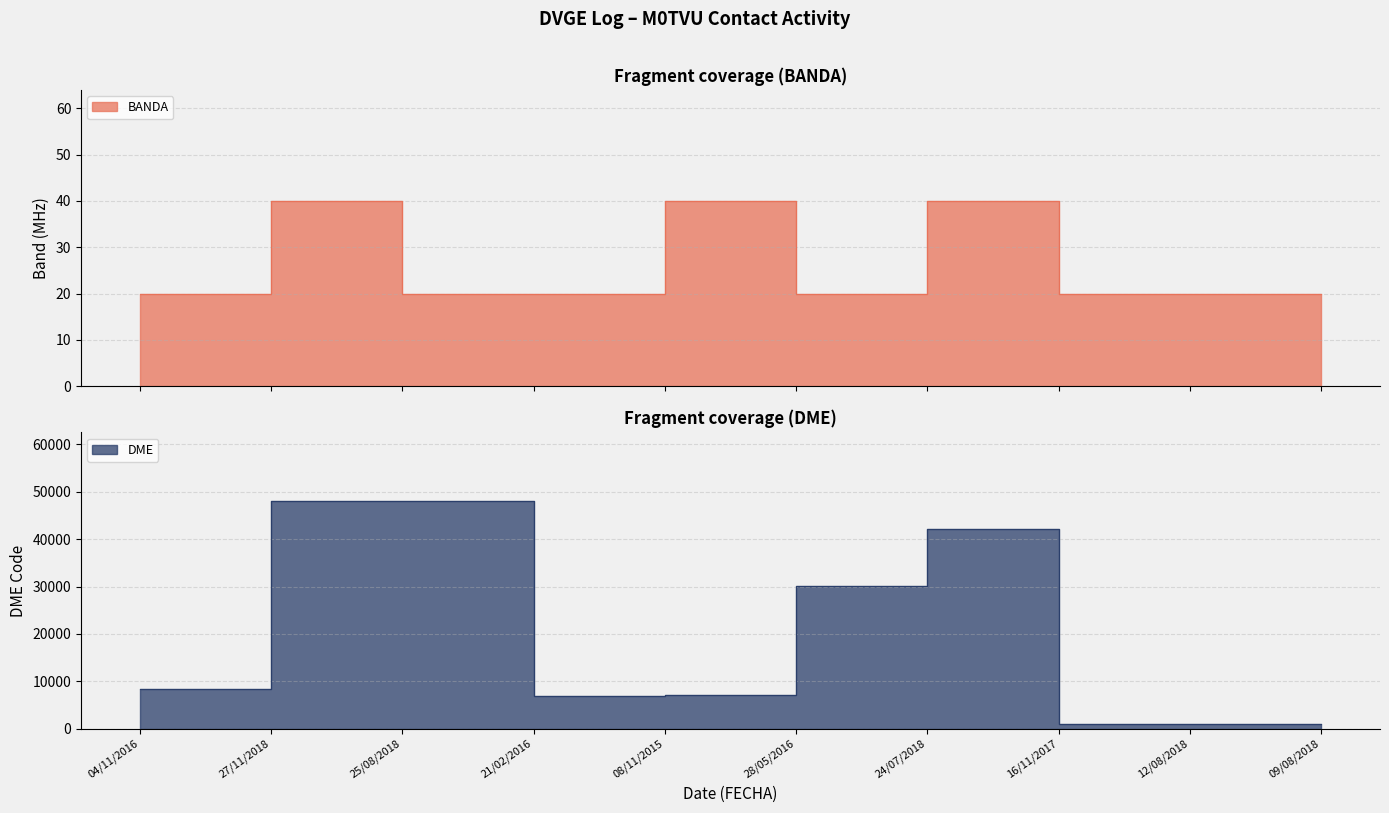

List the labels in order of DME value, smallest first.

16/11/2017, 12/08/2018, 09/08/2018, 21/02/2016, 08/11/2015, 04/11/2016, 28/05/2016, 24/07/2018, 27/11/2018, 25/08/2018